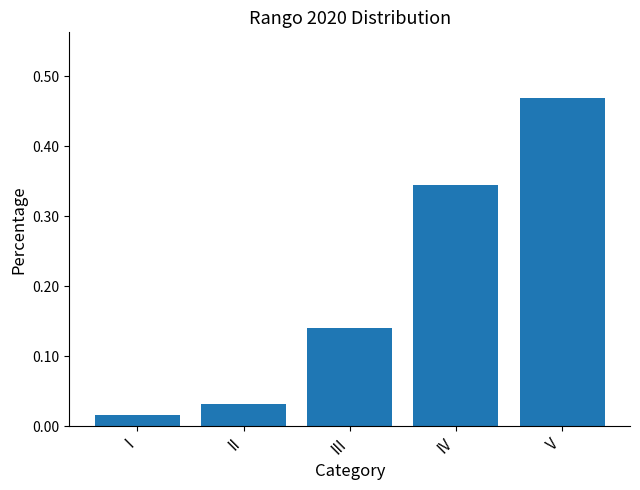

Which label corresponds to the largest value in the chart?

V